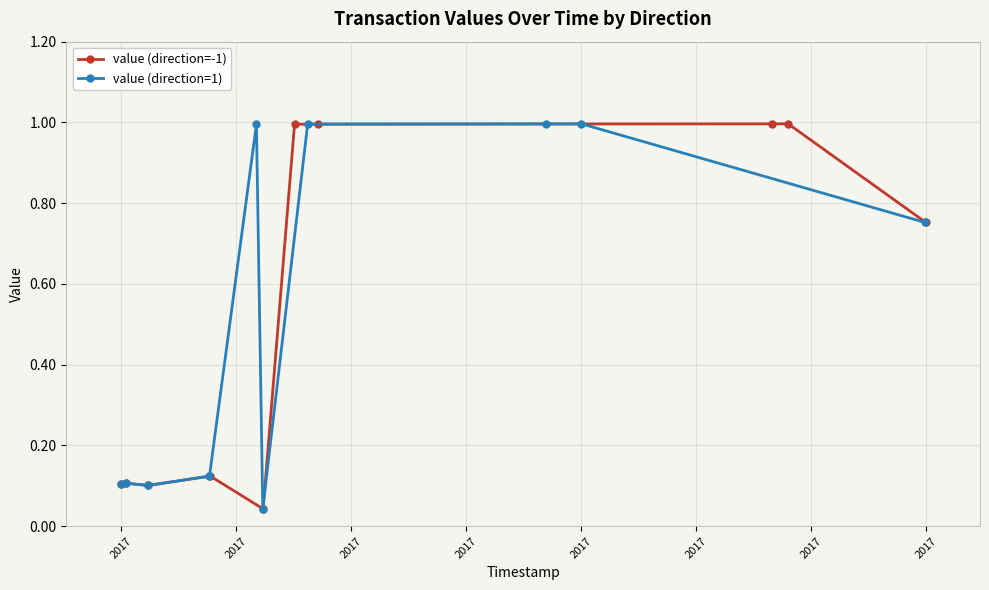

Which series has the widest spread of values?

value (direction=-1)